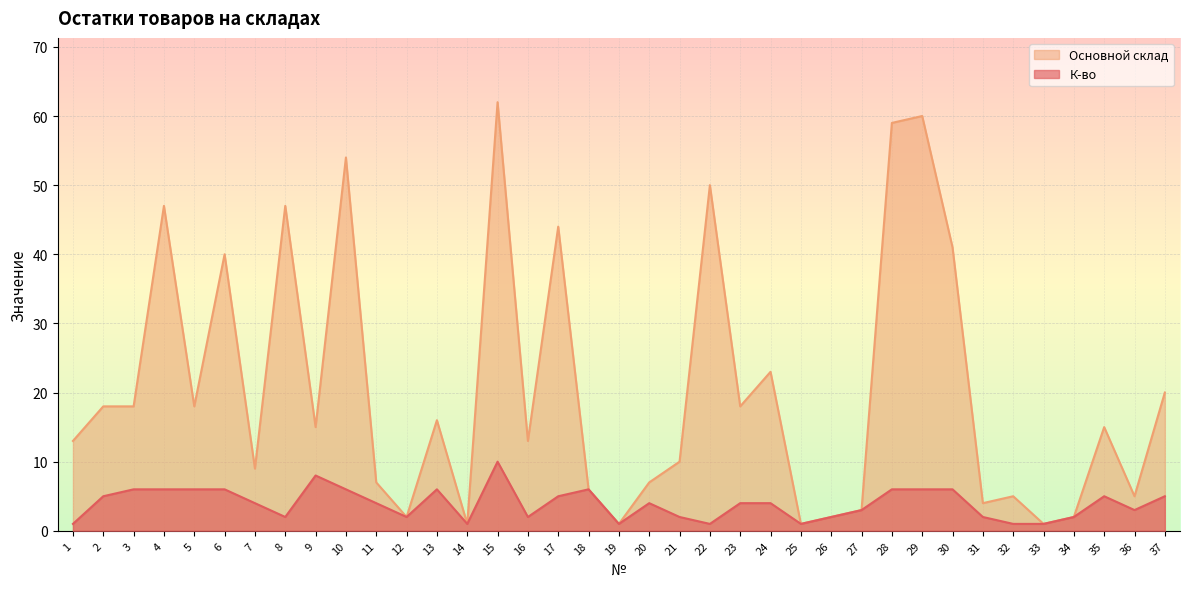

At 14, list the series in order from smallest to largest.

К-во, Основной склад